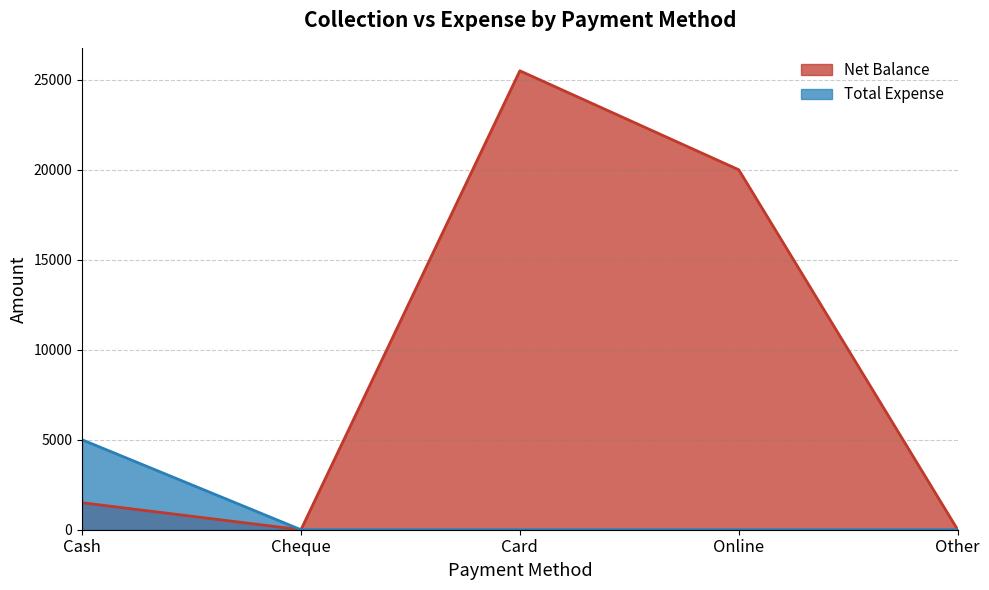

What is the spread (max minus min) of values at Cash?

3500